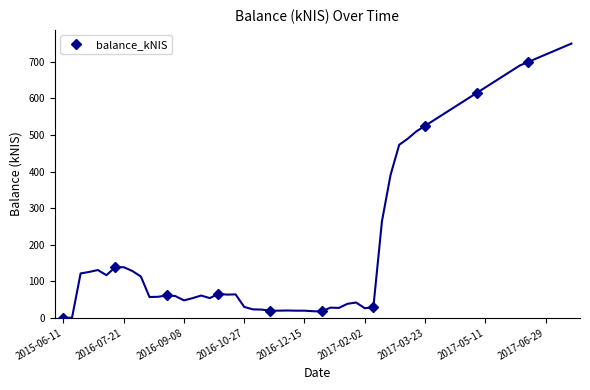

What value does the data have at 2015-06-11?

0.5